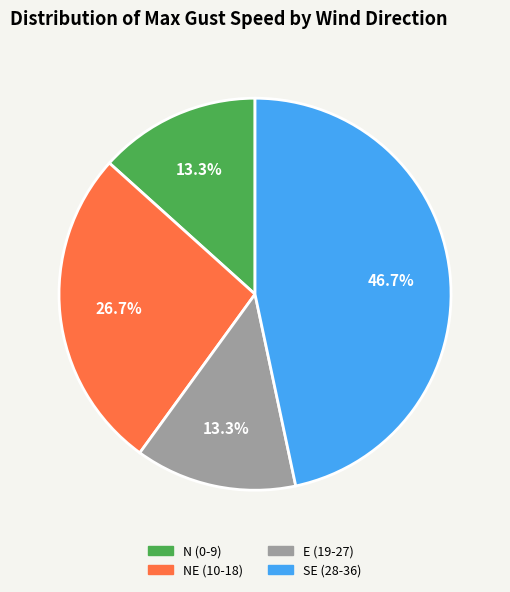

Count the number of slices in the pie.

4